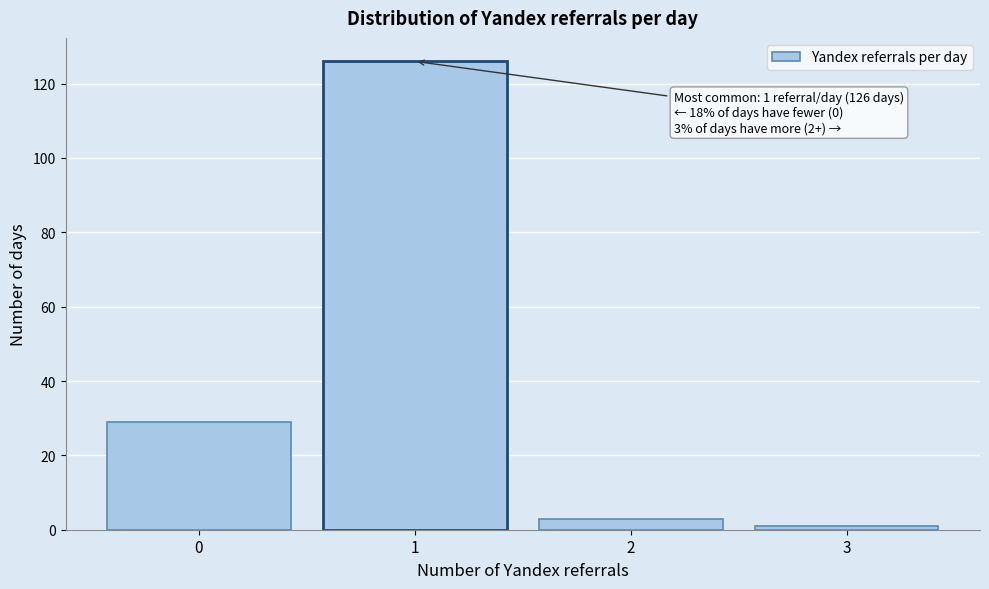

Reading left to right, extract all data points from this chart.

0=29	1=126	2=3	3=1